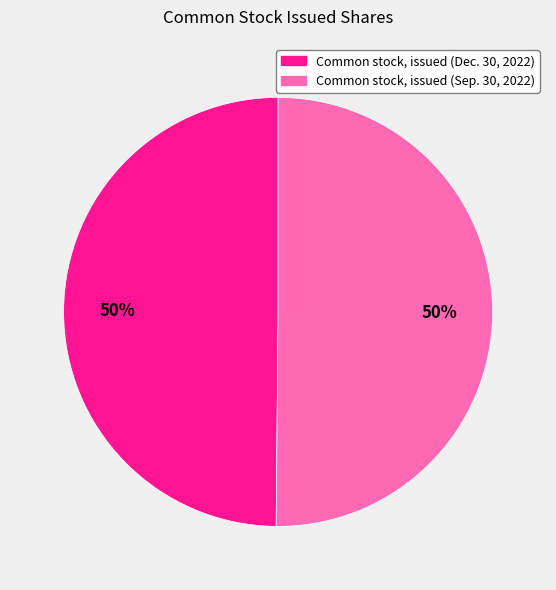

To the nearest percent, what percentage of the pie is Common stock, issued (Dec. 30, 2022)?

50%